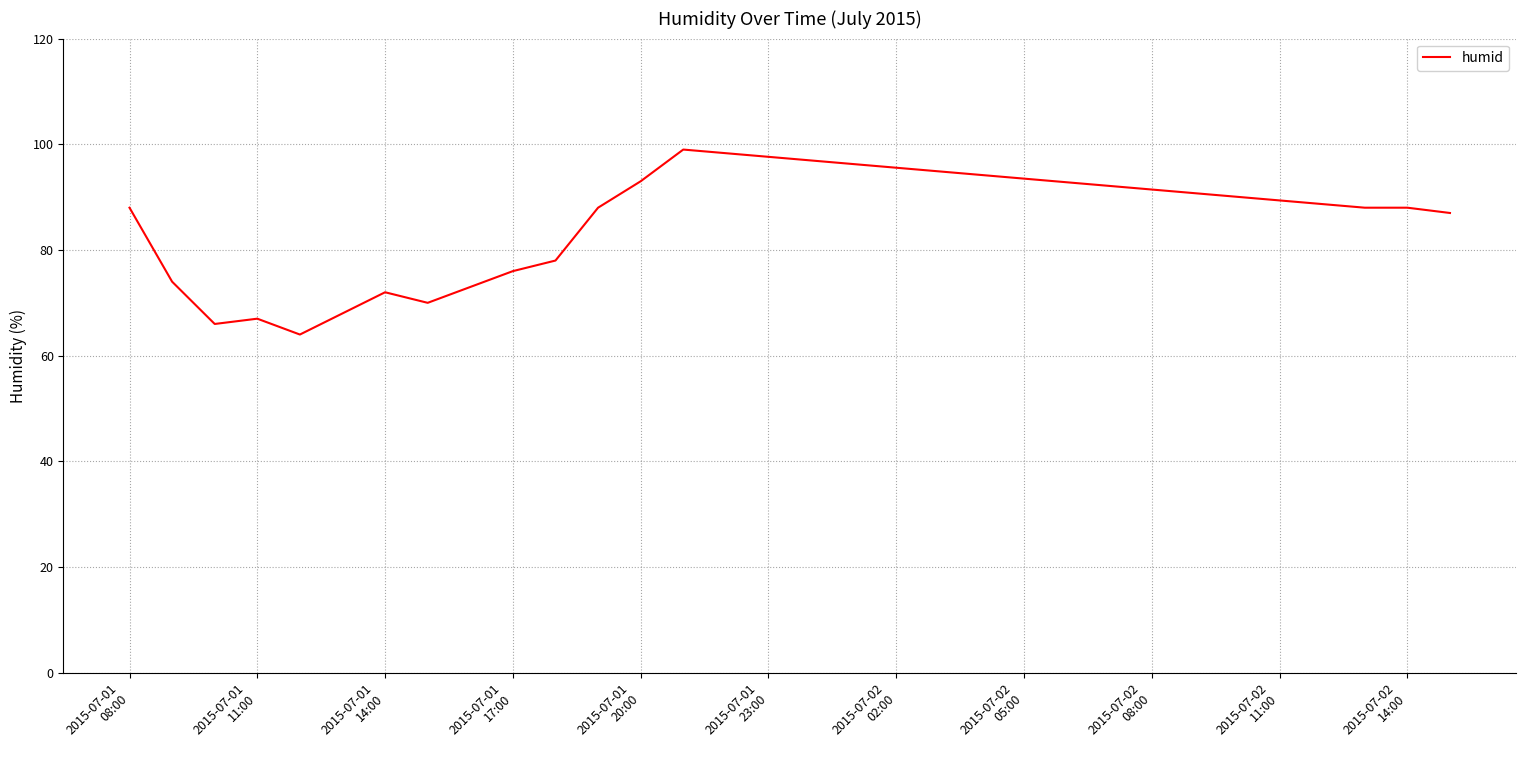

What is the difference between the maximum and minimum values?

35